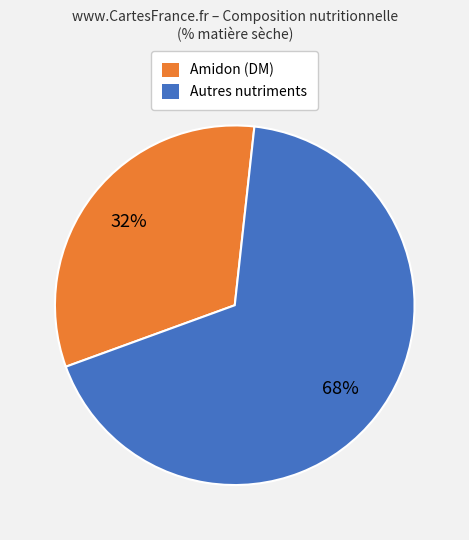

To the nearest percent, what is the average slice percentage?

50%